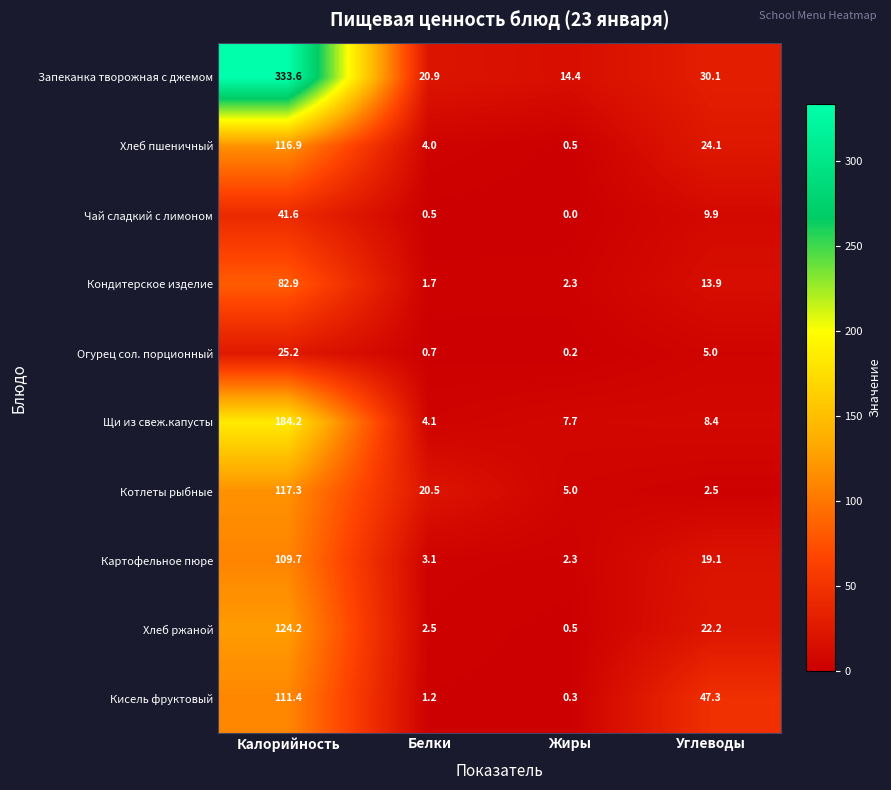

How many data points does each series have?

4